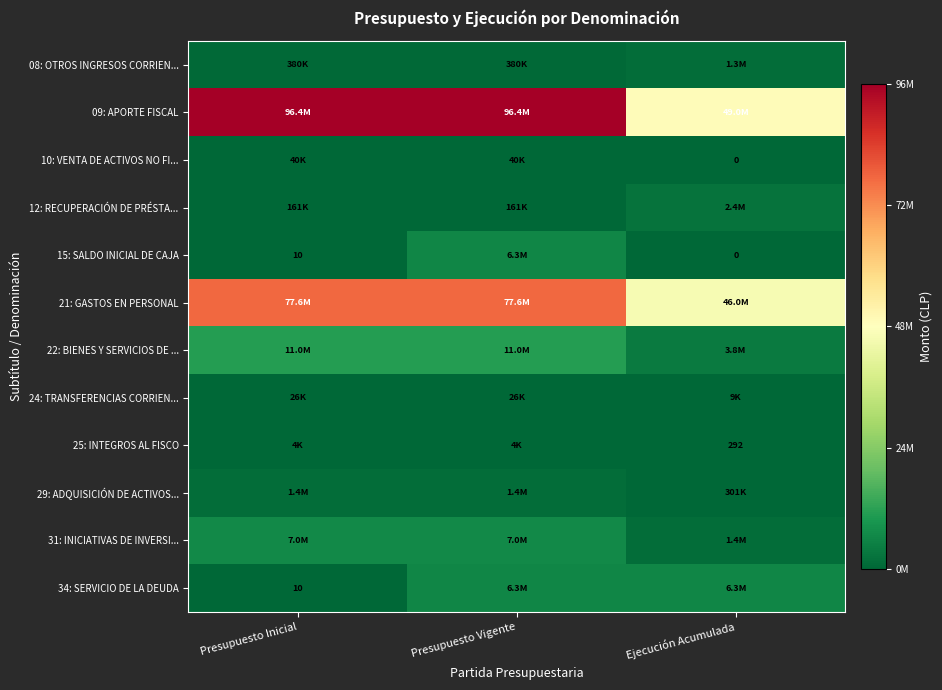

How many 21: GASTOS EN PERSONAL values are between 46017077 and 77616278?

3